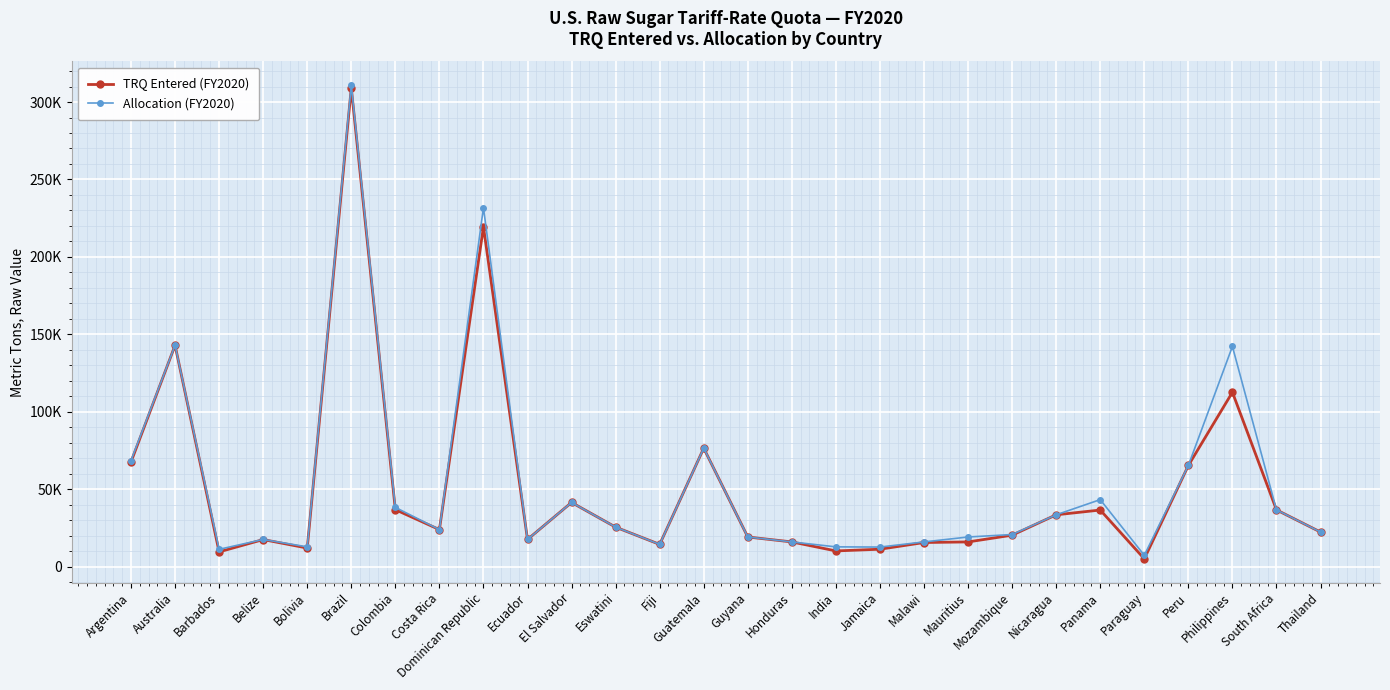

The value of TRQ Entered (FY2020) at Malawi is 24235.8. True or false?

False